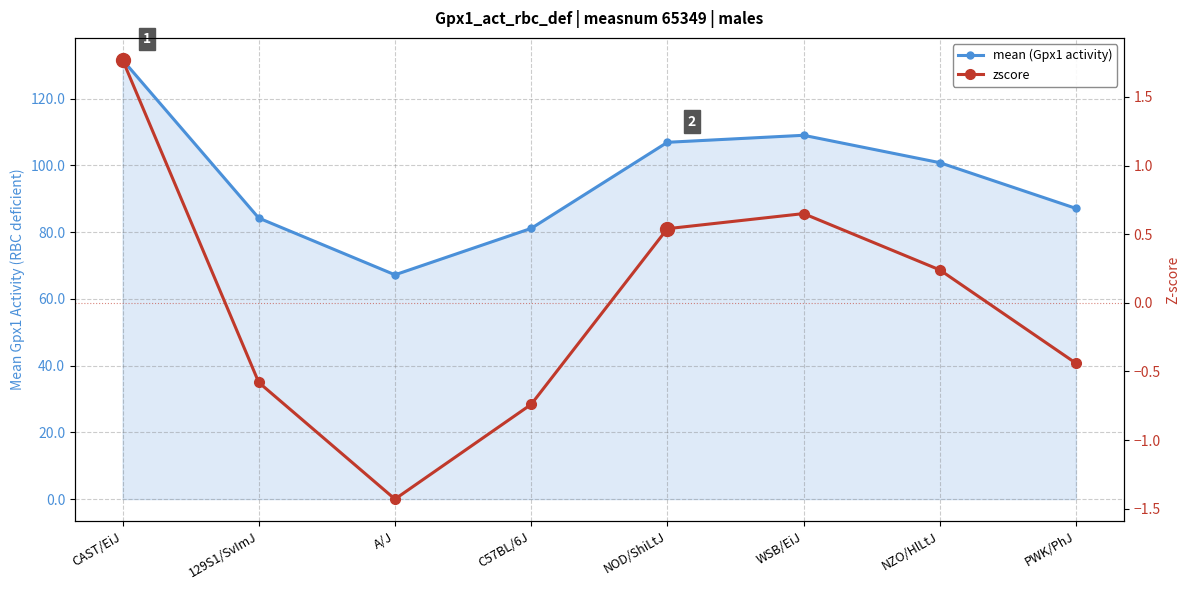

Which category has the lowest value in the mean (Gpx1 activity) series?

A/J